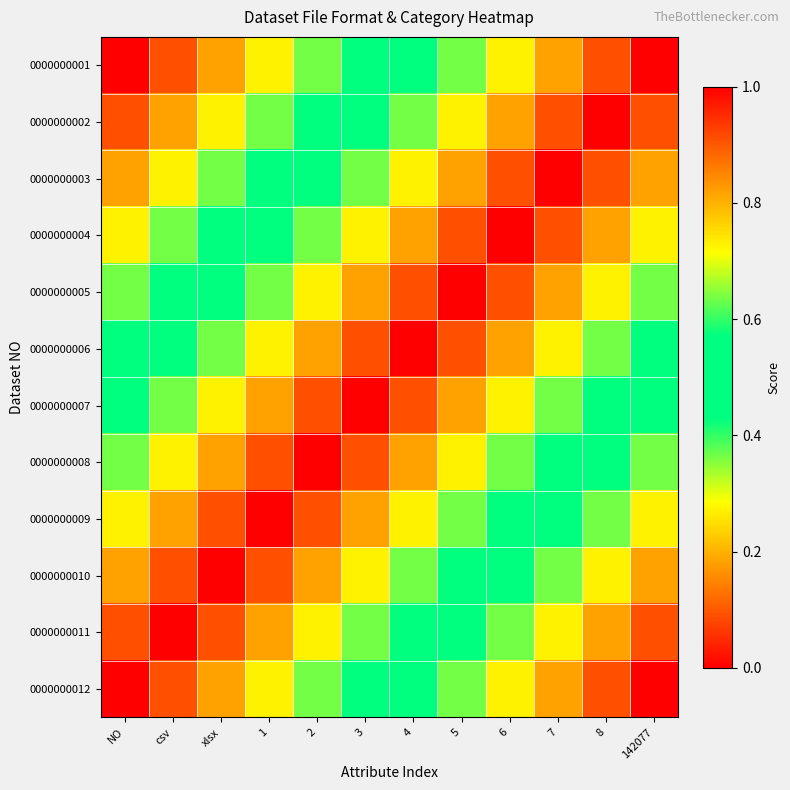

How many distinct data groups are displayed?

12